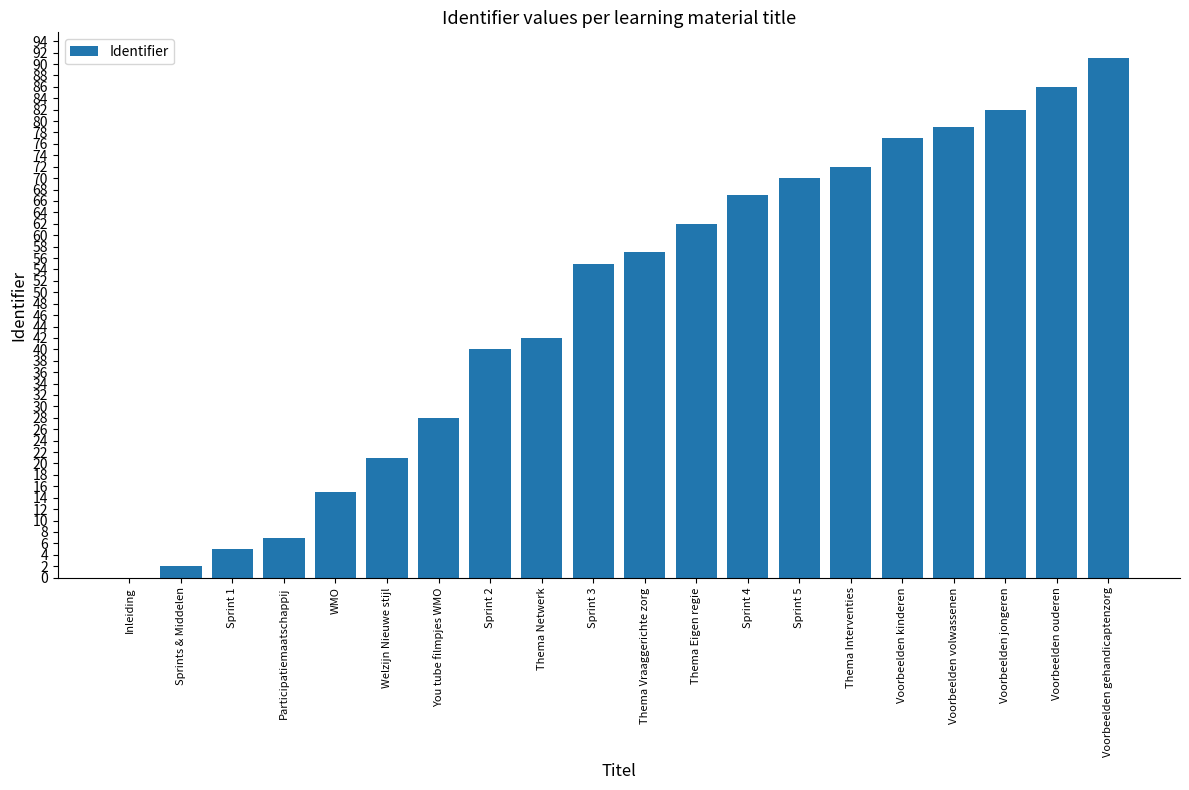

What is the sum of the values at Participatiemaatschappij and Sprint 3?

62